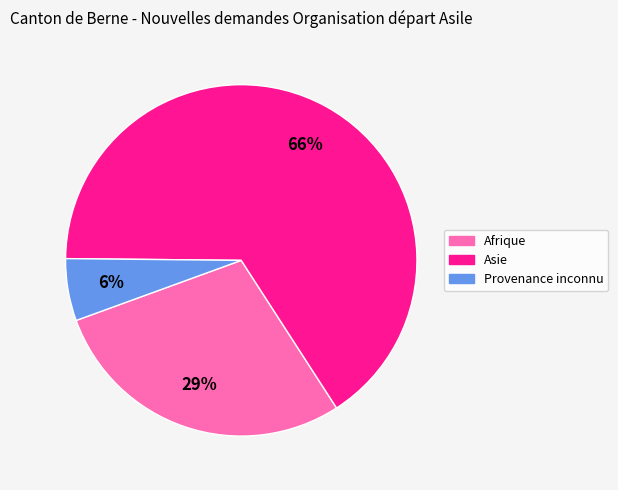

Does any single category account for the majority?

Yes